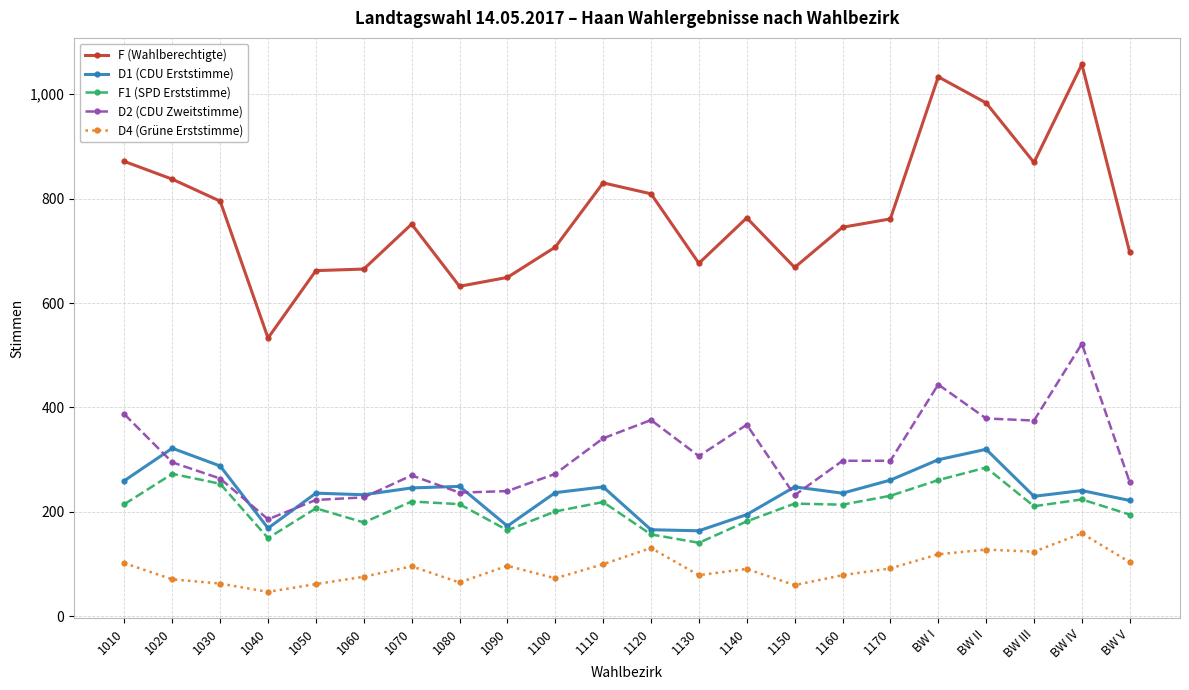

Which series changed the most between 1170 and BW I?

F (Wahlberechtigte)